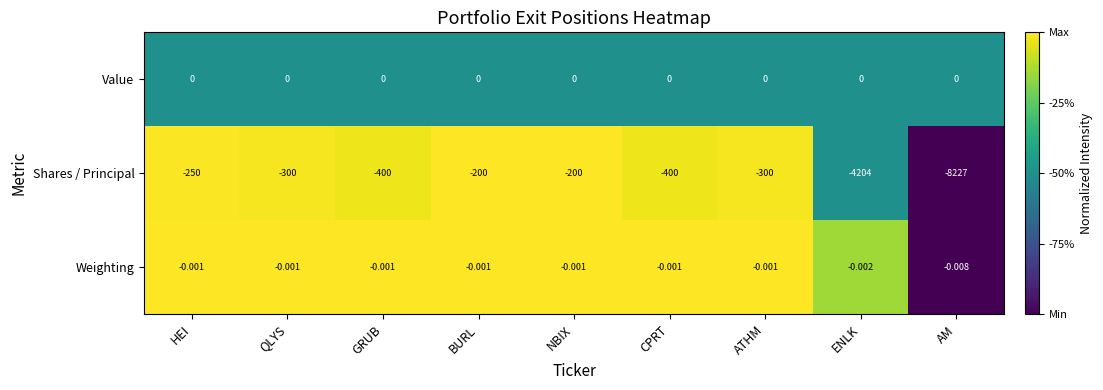

Is the value of Weighting at ENLK greater than the value of Shares / Principal at QLYS?

Yes